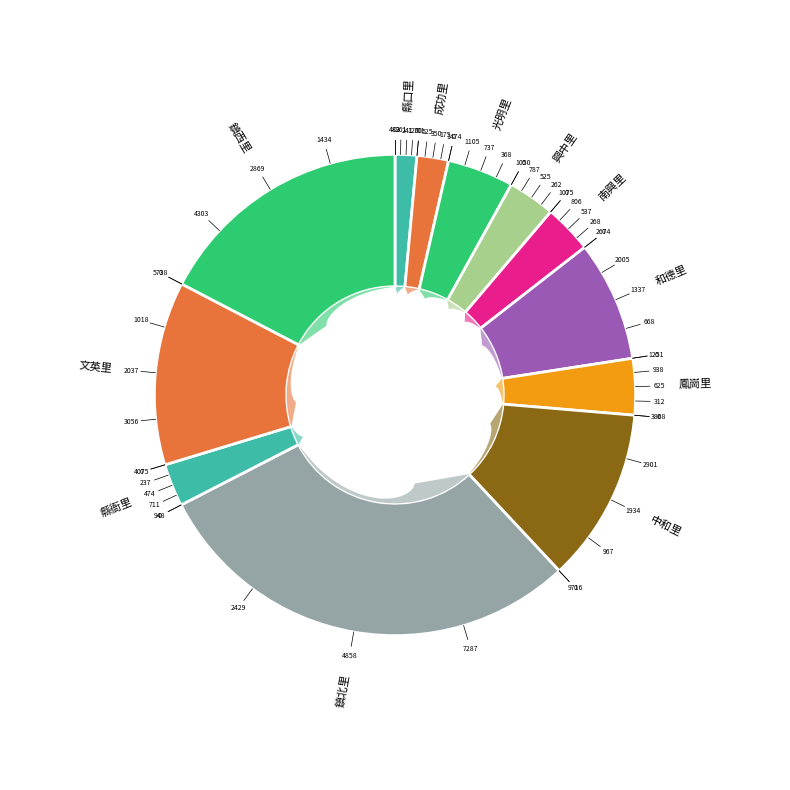

To the nearest percent, what portion does 興中里 represent?

3%